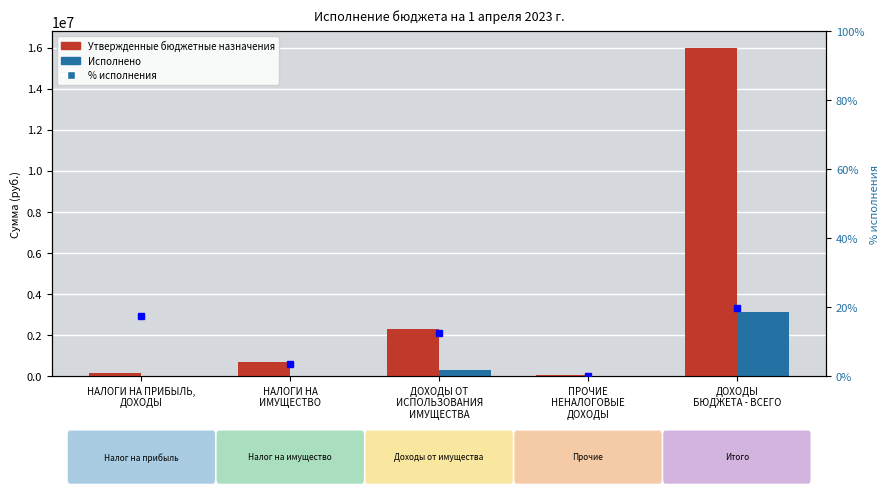

What is the value of the Утвержденные бюджетные назначения bar at the 2nd from the left?

694000.0